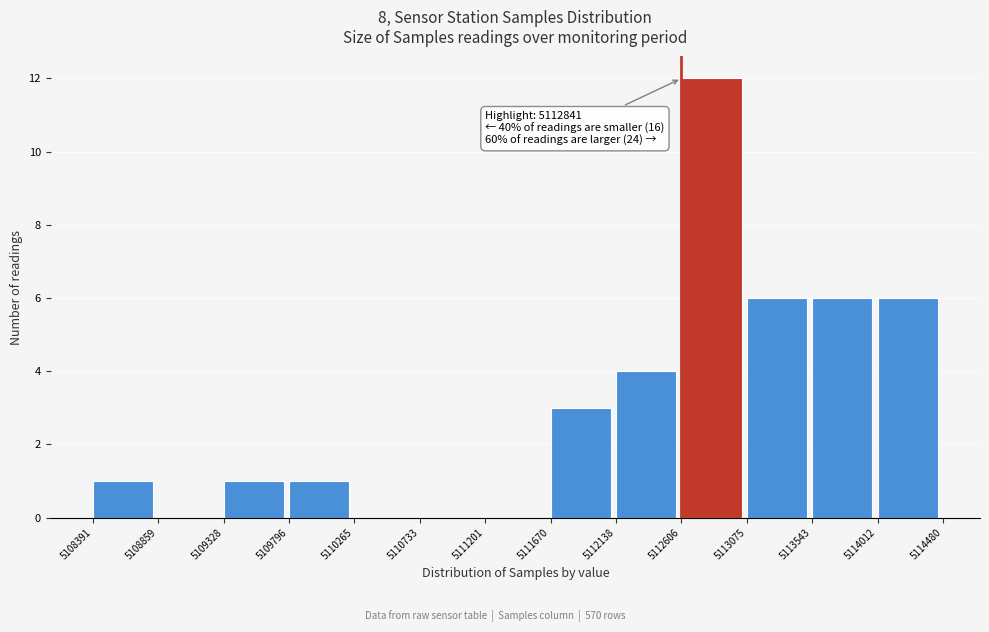

Over which range of the x-axis is the bar tallest?

5112606 to 5113075